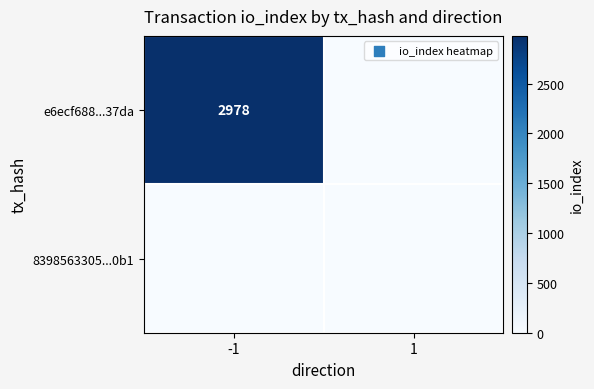

Is it true that e6ecf688...37da equals 2978 at -1?

True